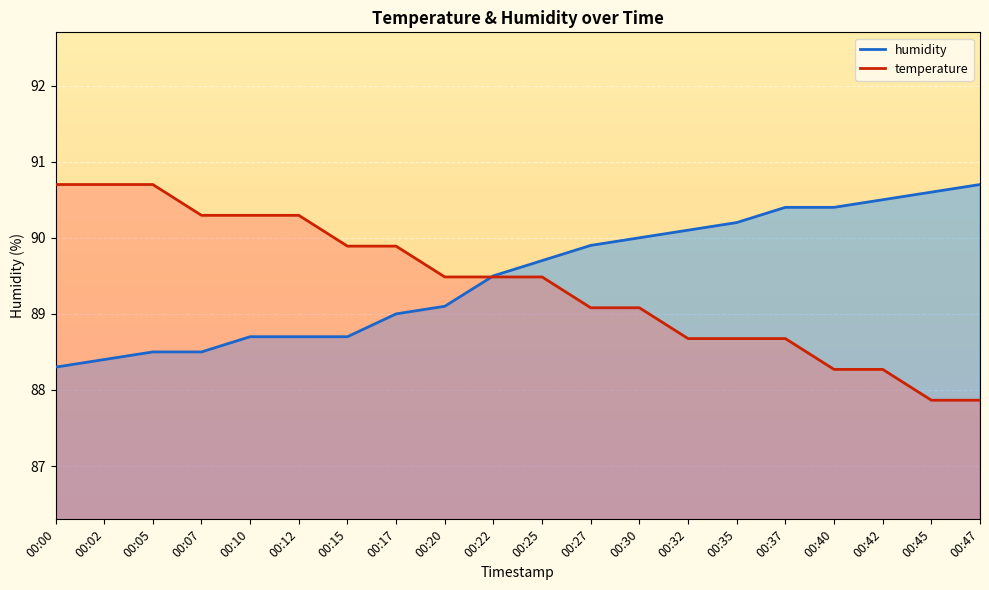

What is the sum of the temperature values at 00:32 and 00:47?

176.5